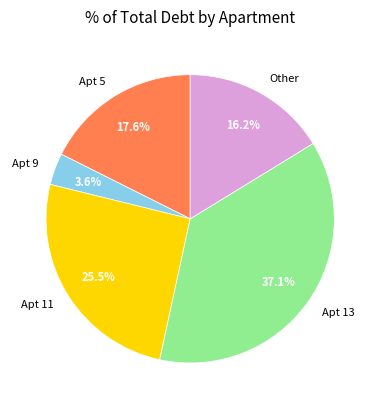

Rank the categories by value from lowest to highest.

Apt 9, Other, Apt 5, Apt 11, Apt 13